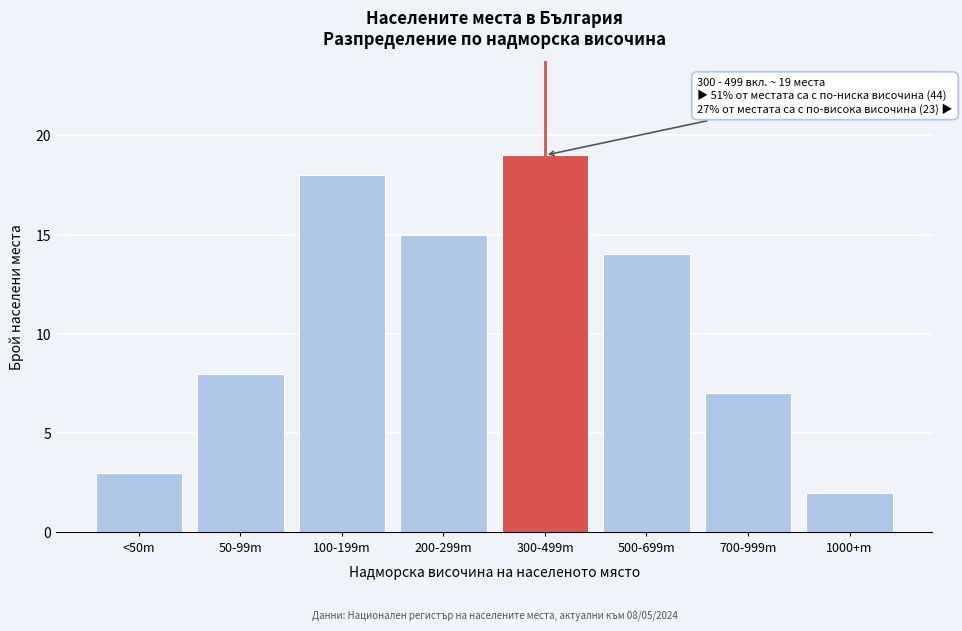

Reading right to left, transcribe all the data shown in this chart.

2	7	14	19	15	18	8	3